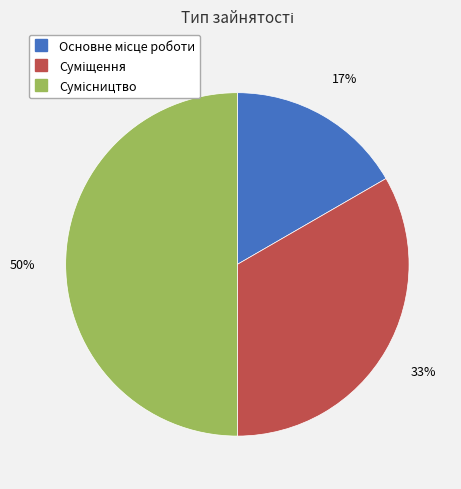

To the nearest percent, what is the difference between the largest and smallest slice percentages?

33%